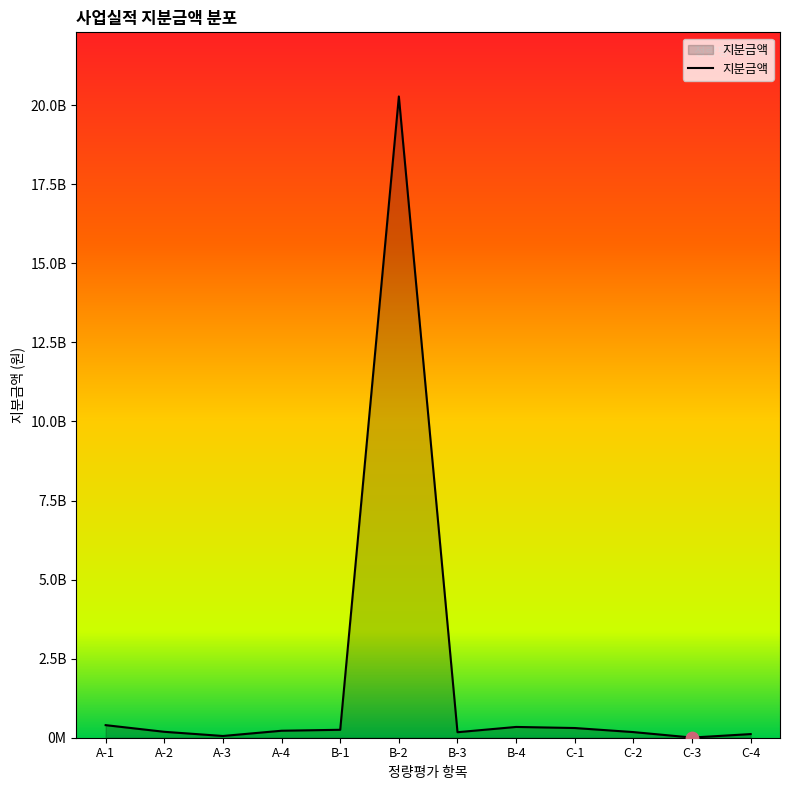

What is the change in value from B-2 to B-3?

-20100800000.0